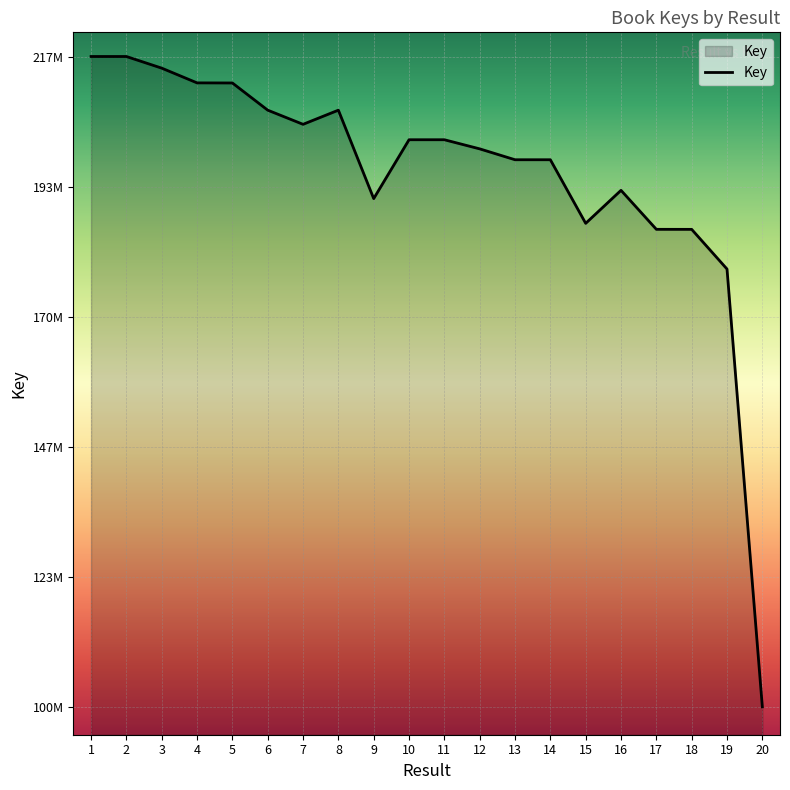

Does the chart display data point markers on the line(s)?

No